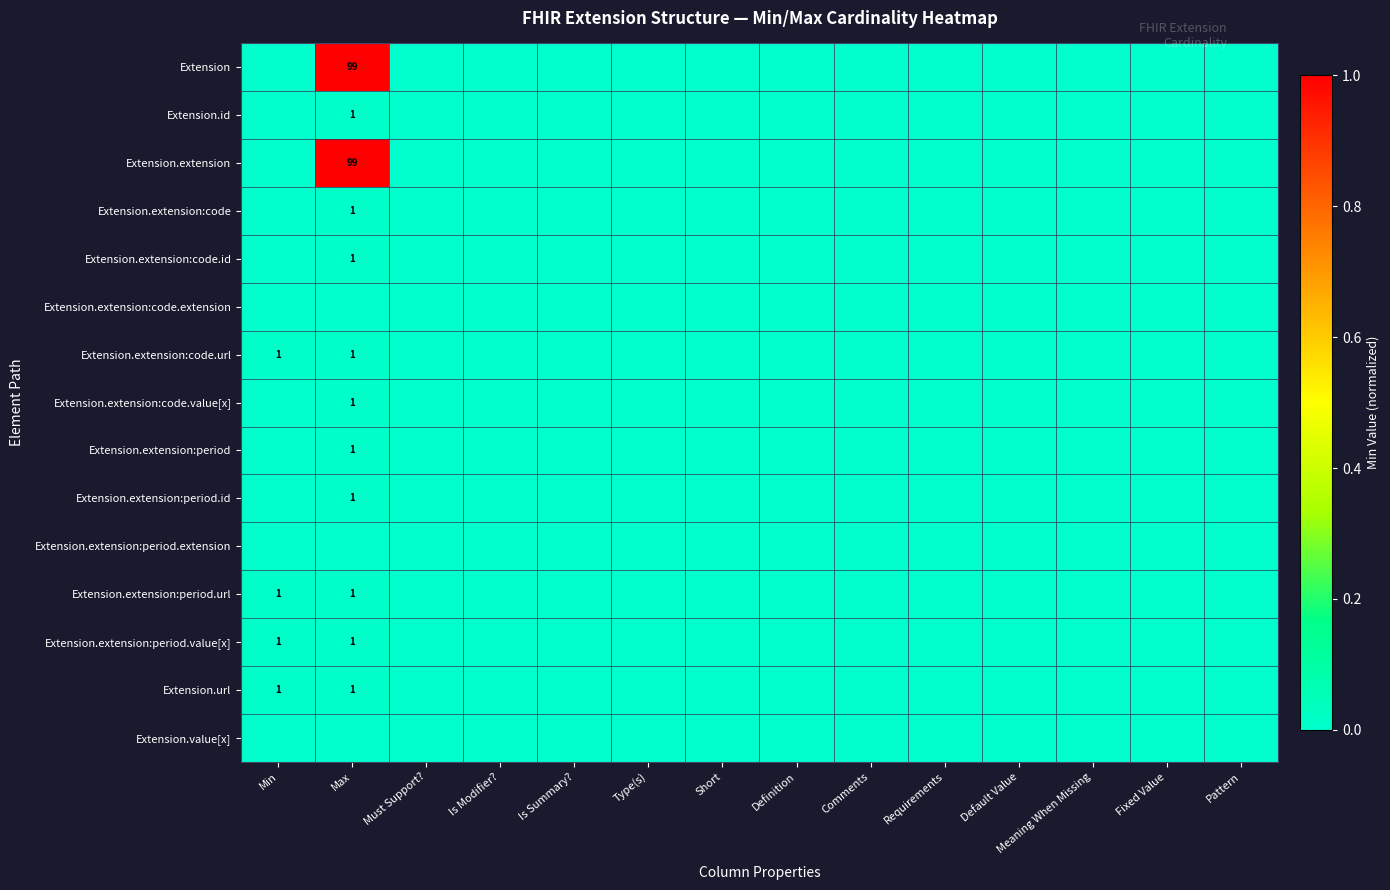

List the labels in order of Extension.extension:period.url value, largest first.

Min, Max, Must Support?, Is Modifier?, Is Summary?, Type(s), Short, Definition, Comments, Requirements, Default Value, Meaning When Missing, Fixed Value, Pattern